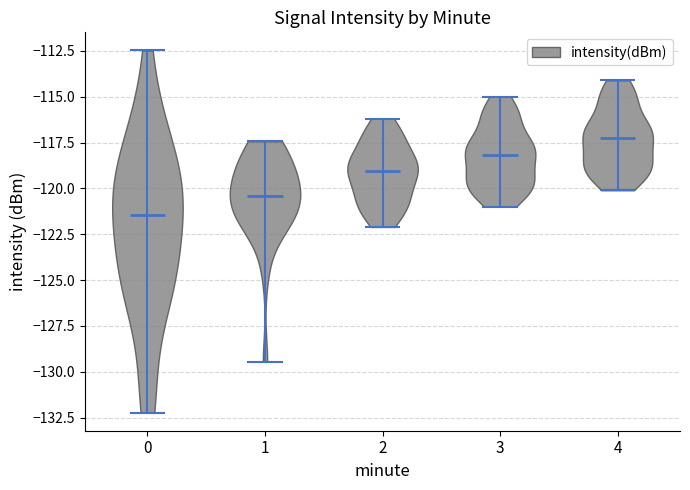

What is the highest point the violin at x = 0 reaches on the y-axis? The values are not printed on the chart, so give them approximately, as read against the axis.

-112.5